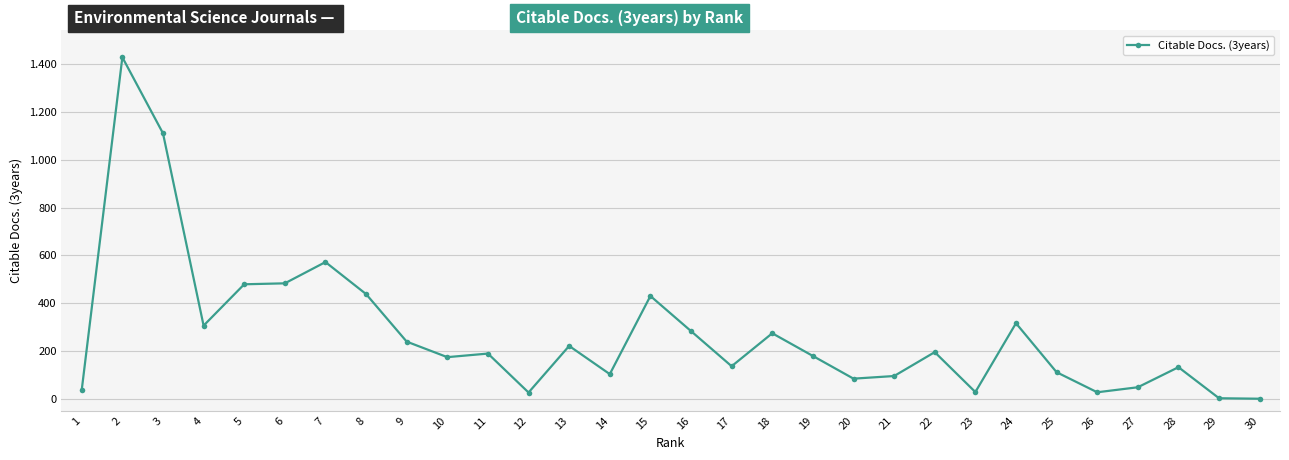

Does the chart have visible grid lines?

Yes